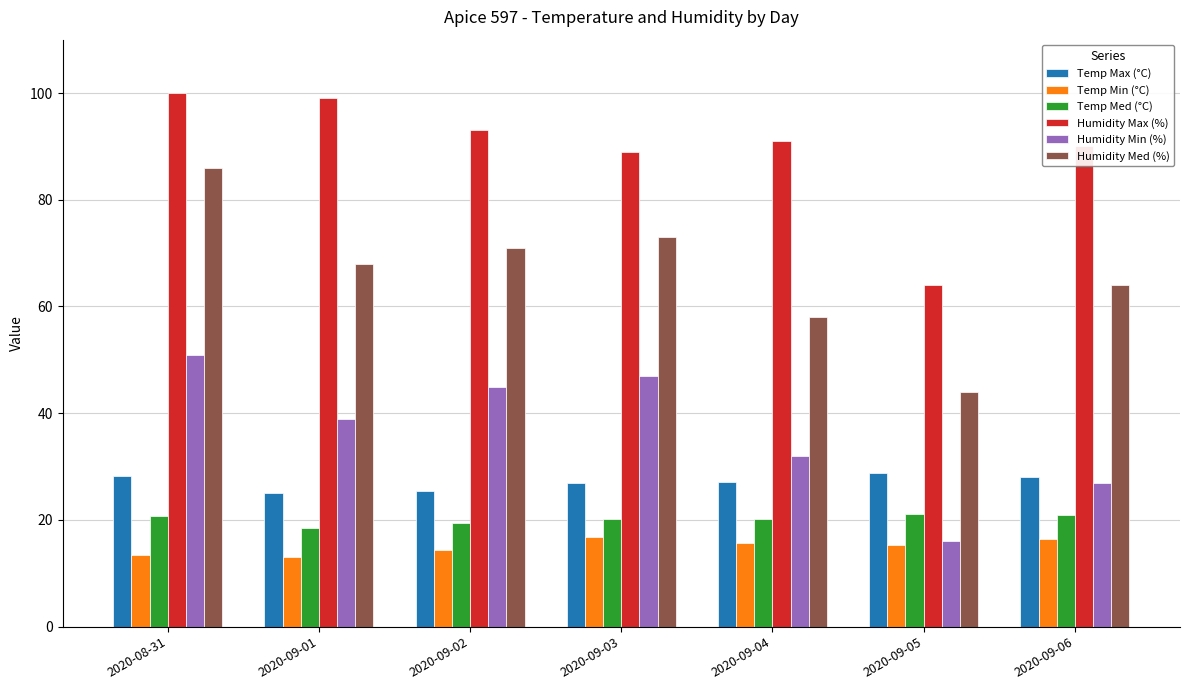

What is the average value of the Temp Min (°C) series?

15.0